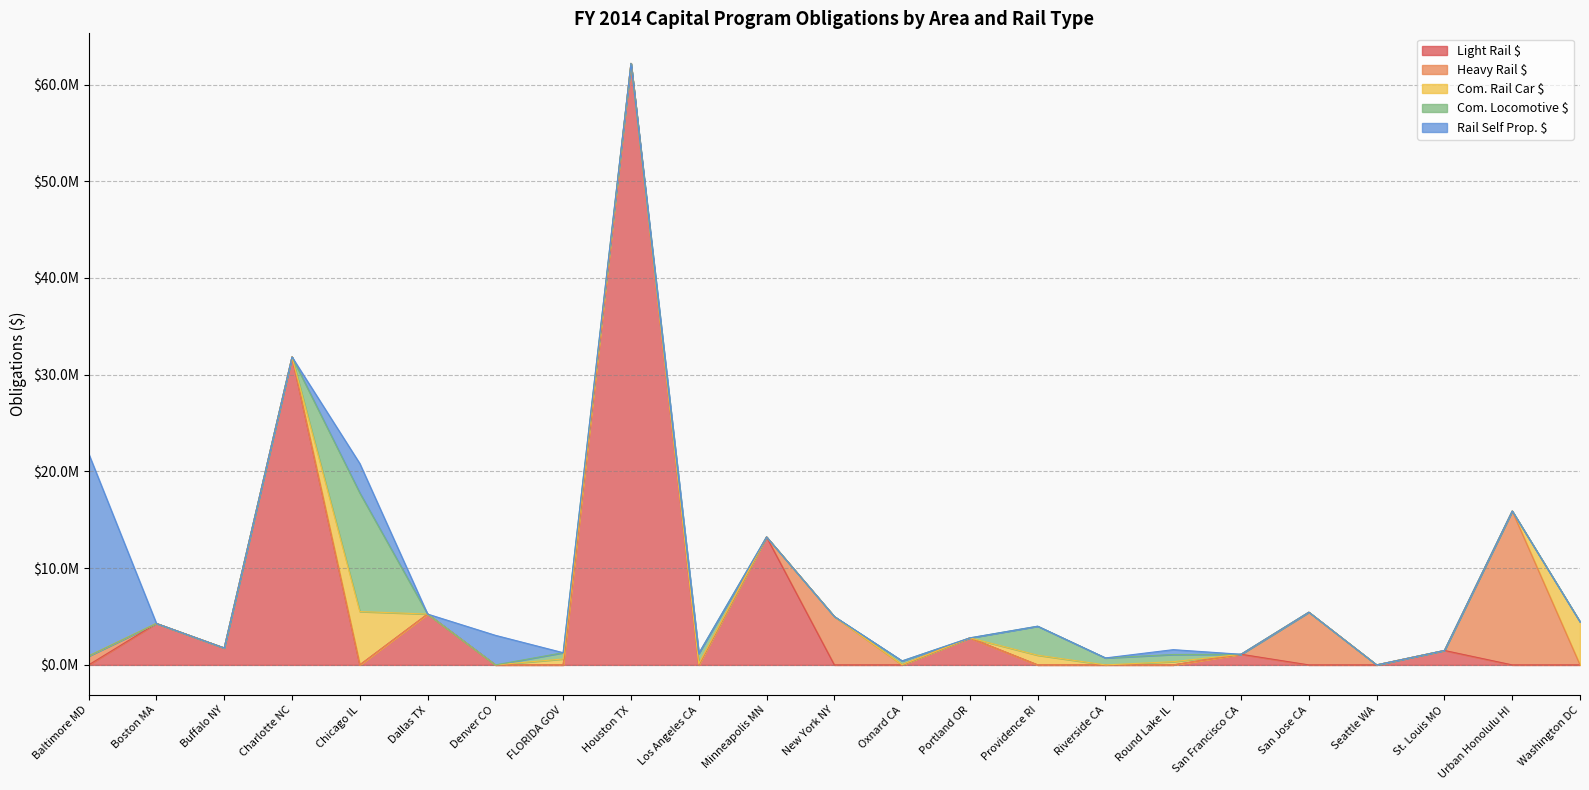

Which series has the largest range (max minus min)?

Light Rail $